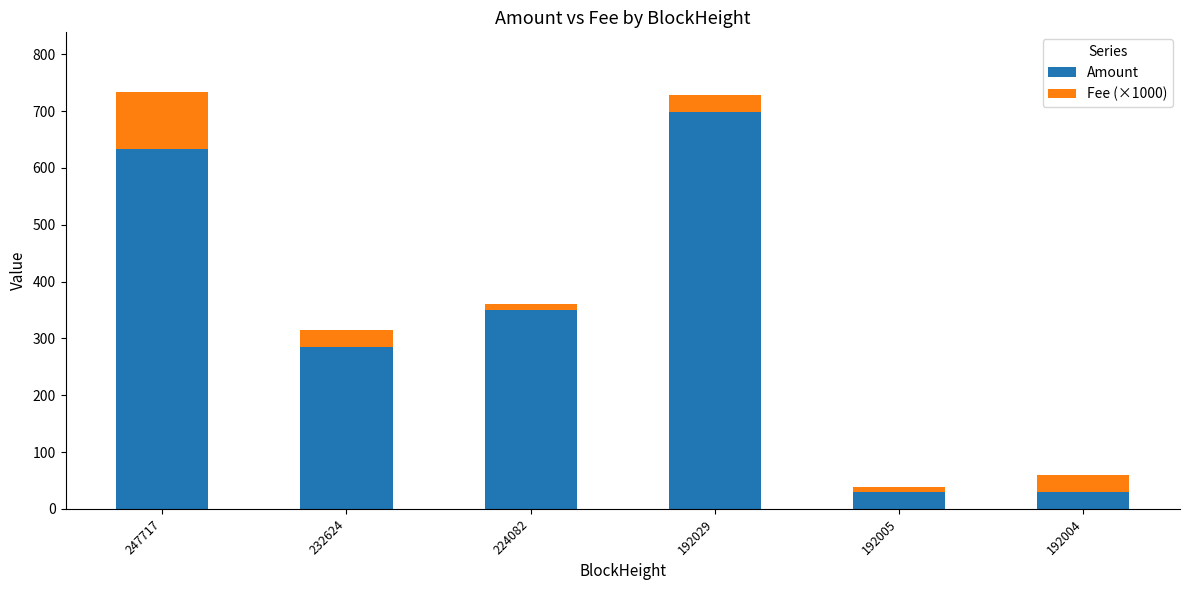

Are the bars grouped side by side (vs. stacked)?

No